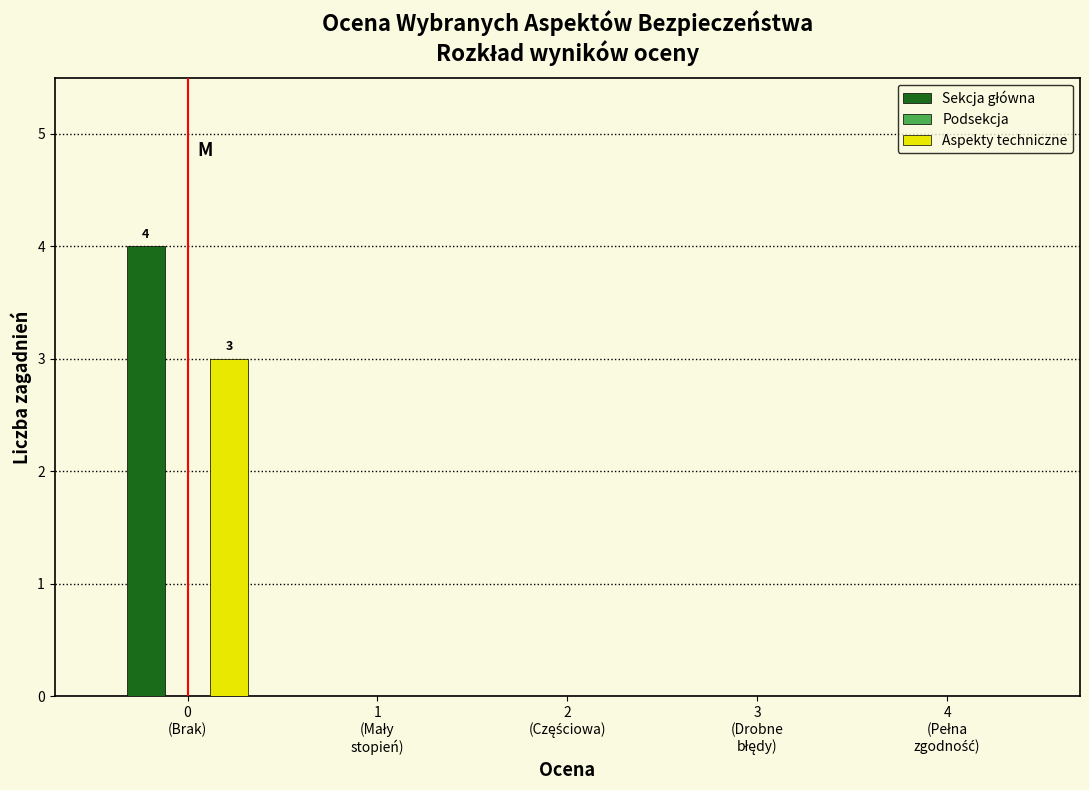

What is the highest value of the Aspekty techniczne series?

3